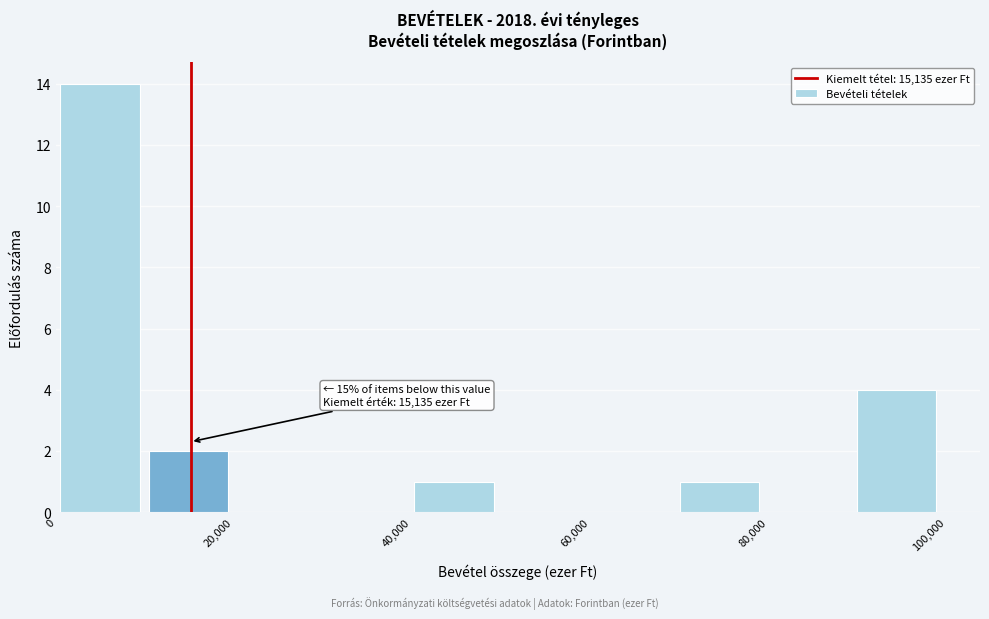

Over which range of the x-axis is the bar tallest?

0 to 10000